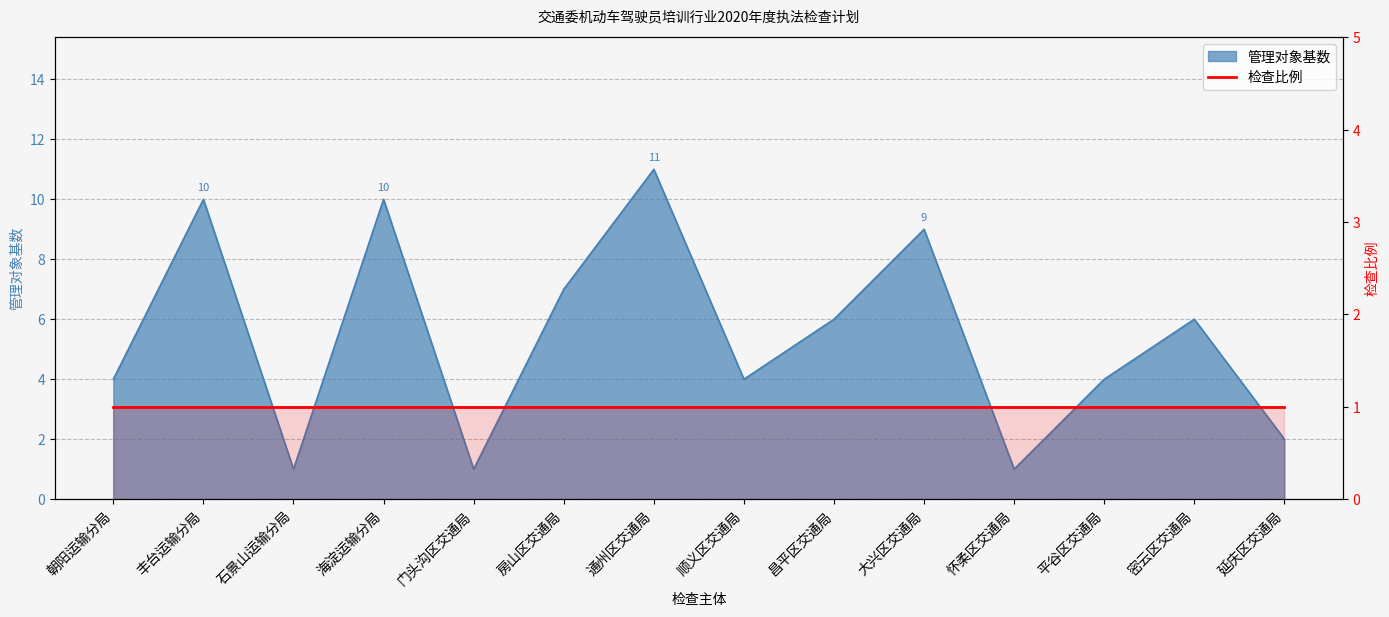

At which category does the chart reach its peak across all series?

通州区交通局